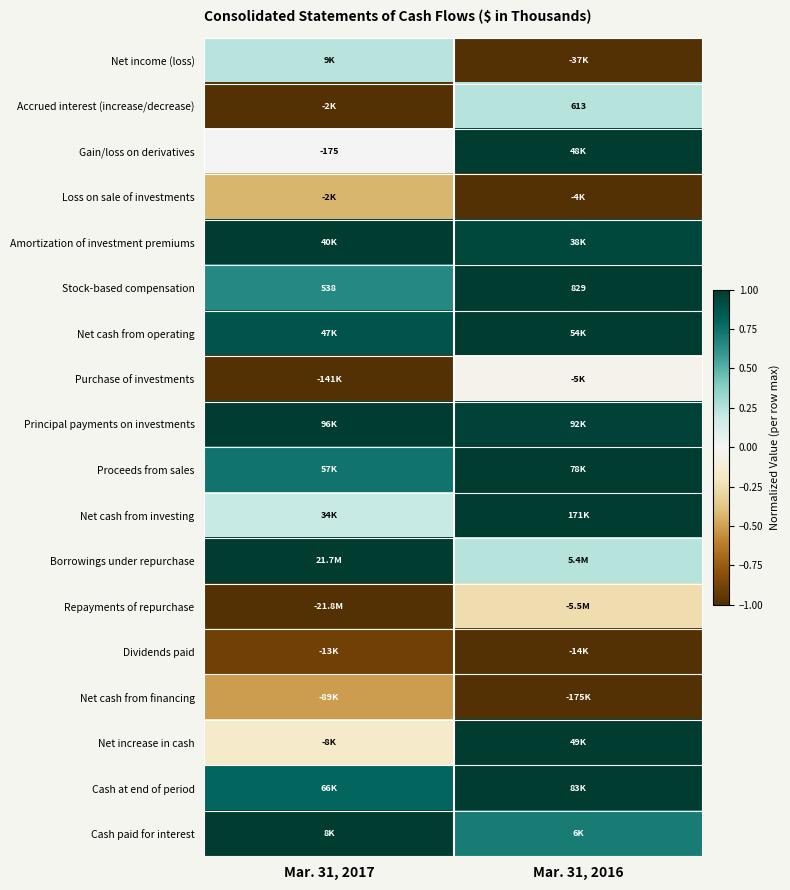

Which has a higher value, Mar. 31, 2017 or Mar. 31, 2016?

Mar. 31, 2017